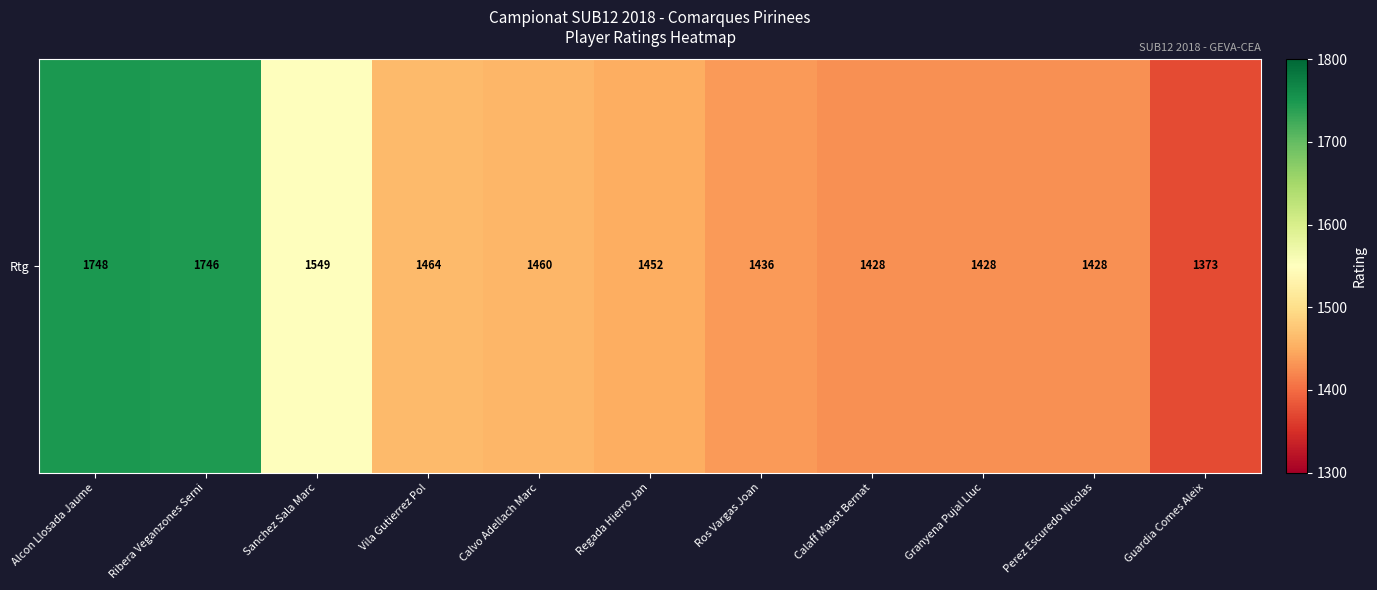

Reading left to right, transcribe all the data shown in this chart.

Alcon Llosada Jaume=1748	Ribera Veganzones Serni=1746	Sanchez Sala Marc=1549	Vila Gutierrez Pol=1464	Calvo Adellach Marc=1460	Regada Hierro Jan=1452	Ros Vargas Joan=1436	Calaff Masot Bernat=1428	Granyena Pujal Lluc=1428	Perez Escuredo Nicolas=1428	Guardia Comes Aleix=1373